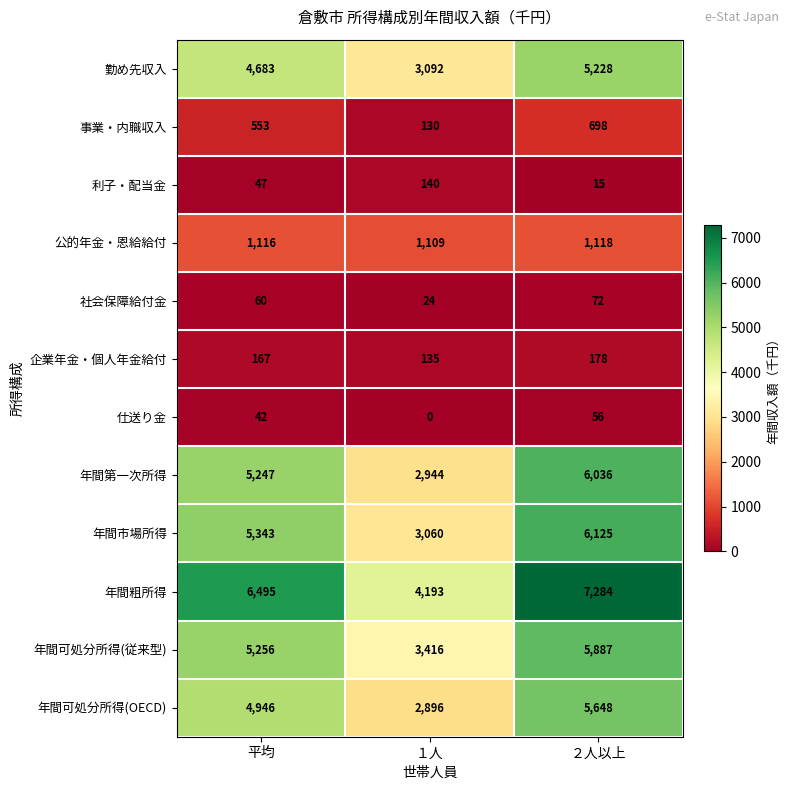

Rank the categories by 事業・内職収入 value from lowest to highest.

１人, 平均, ２人以上